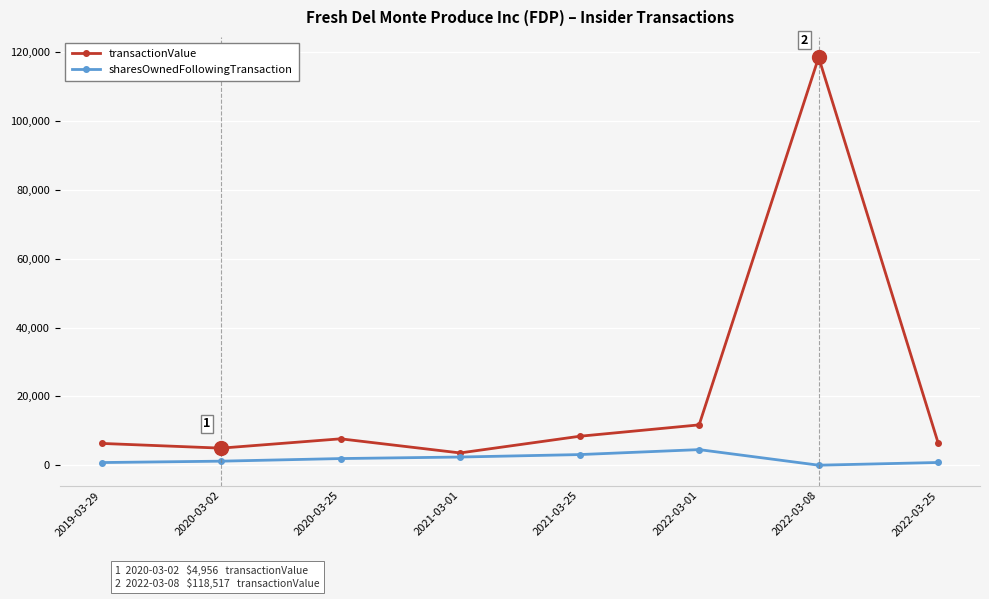

Is it true that transactionValue equals 7666 at 2020-03-25?

True